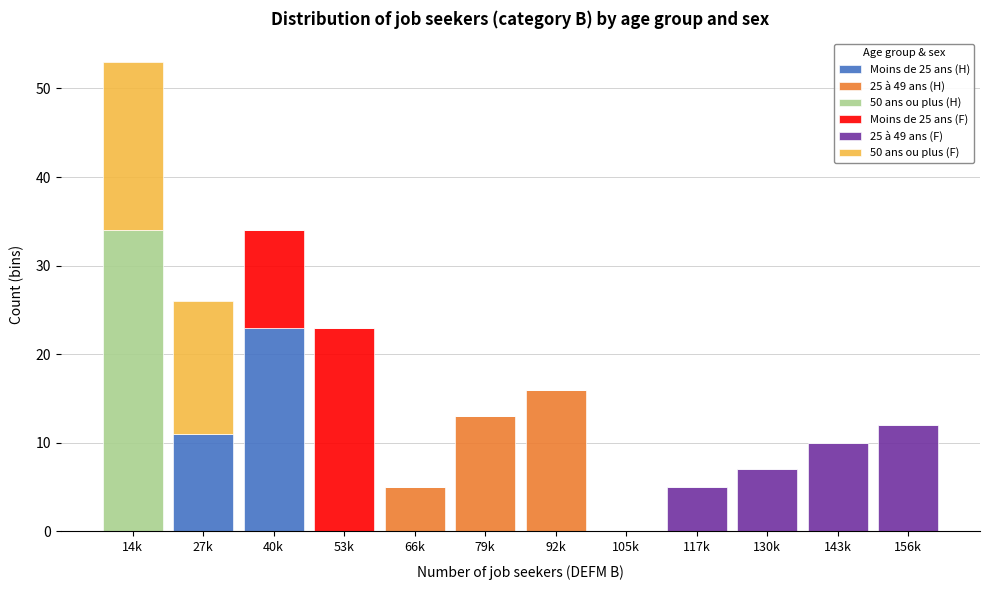

At which category is the sum across all series the highest?

14k